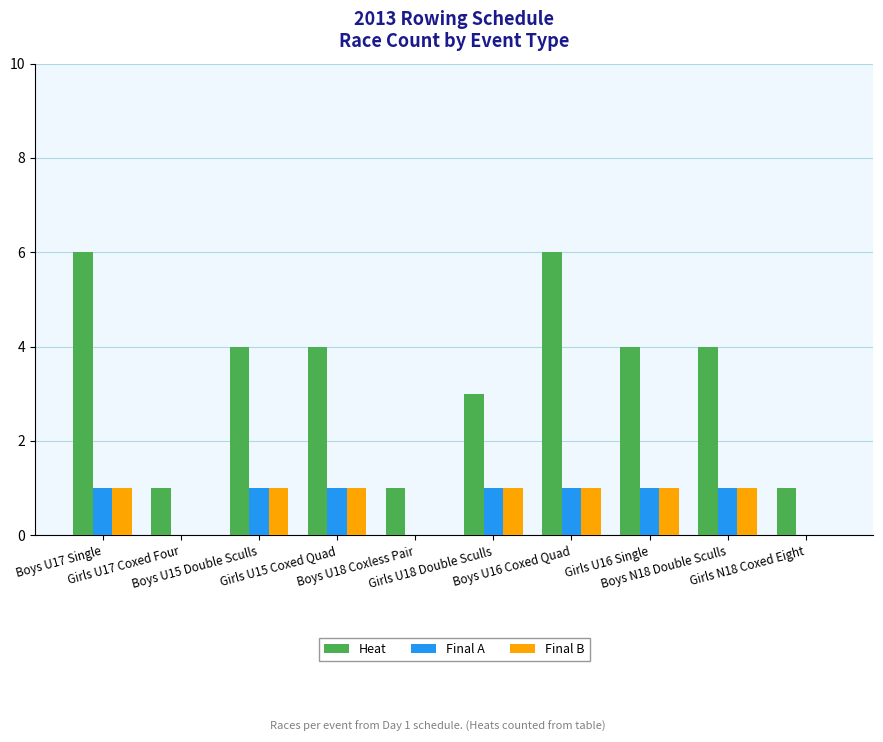

What is the greatest value displayed?

6